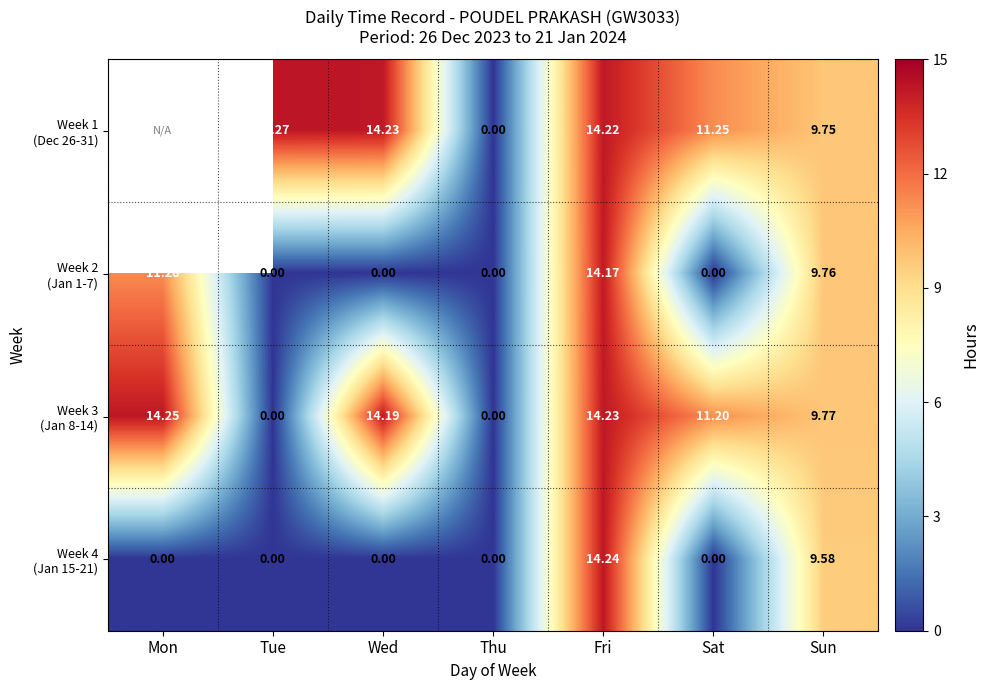

Rank the series by their average value, from highest to lowest.

Week 1 (Dec 26-31), Week 3 (Jan 8-14), Week 2 (Jan 1-7), Week 4 (Jan 15-21)